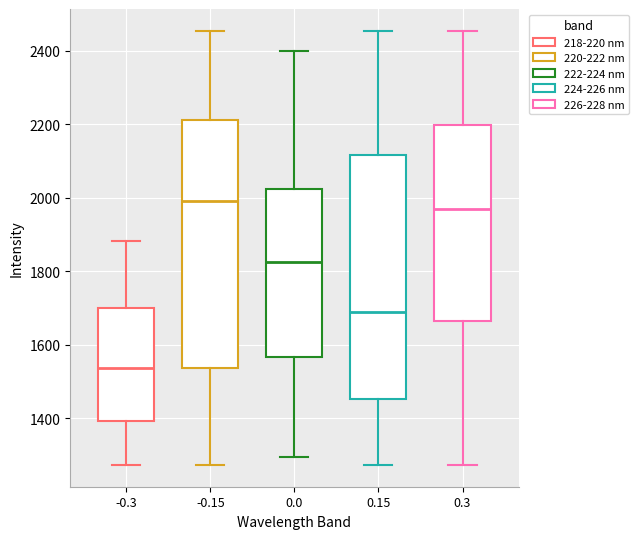

Where is the lower edge of the box at x = -0.3 on the y-axis? The values are not printed on the chart, so give them approximately, as read against the axis.

1400